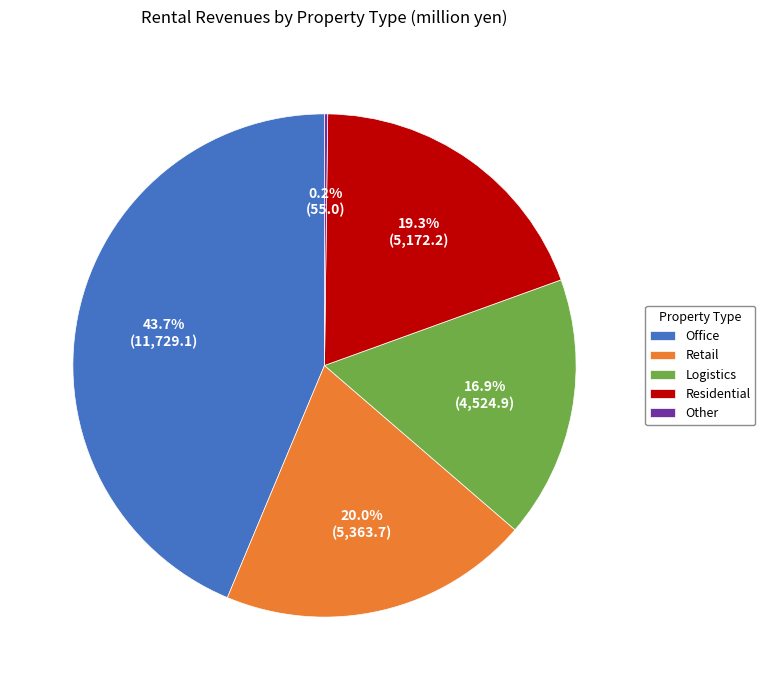

What portion of the pie excludes Office?

56.3%